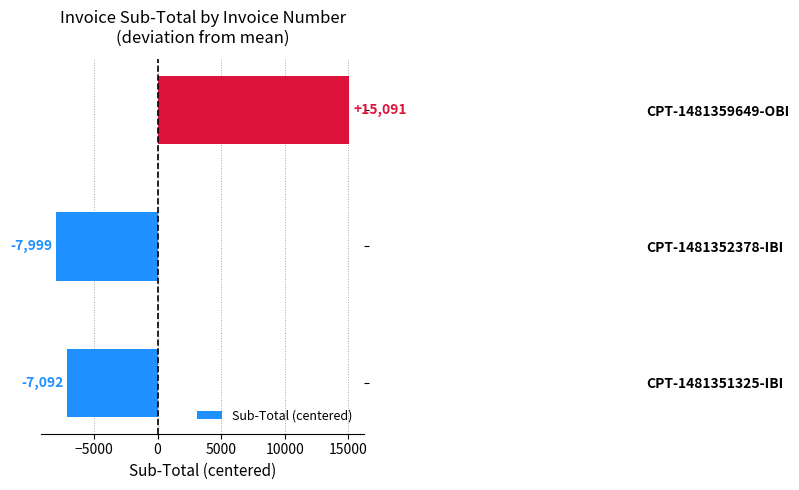

What value does the data have at CPT-1481351325-IBI?

-7091.7